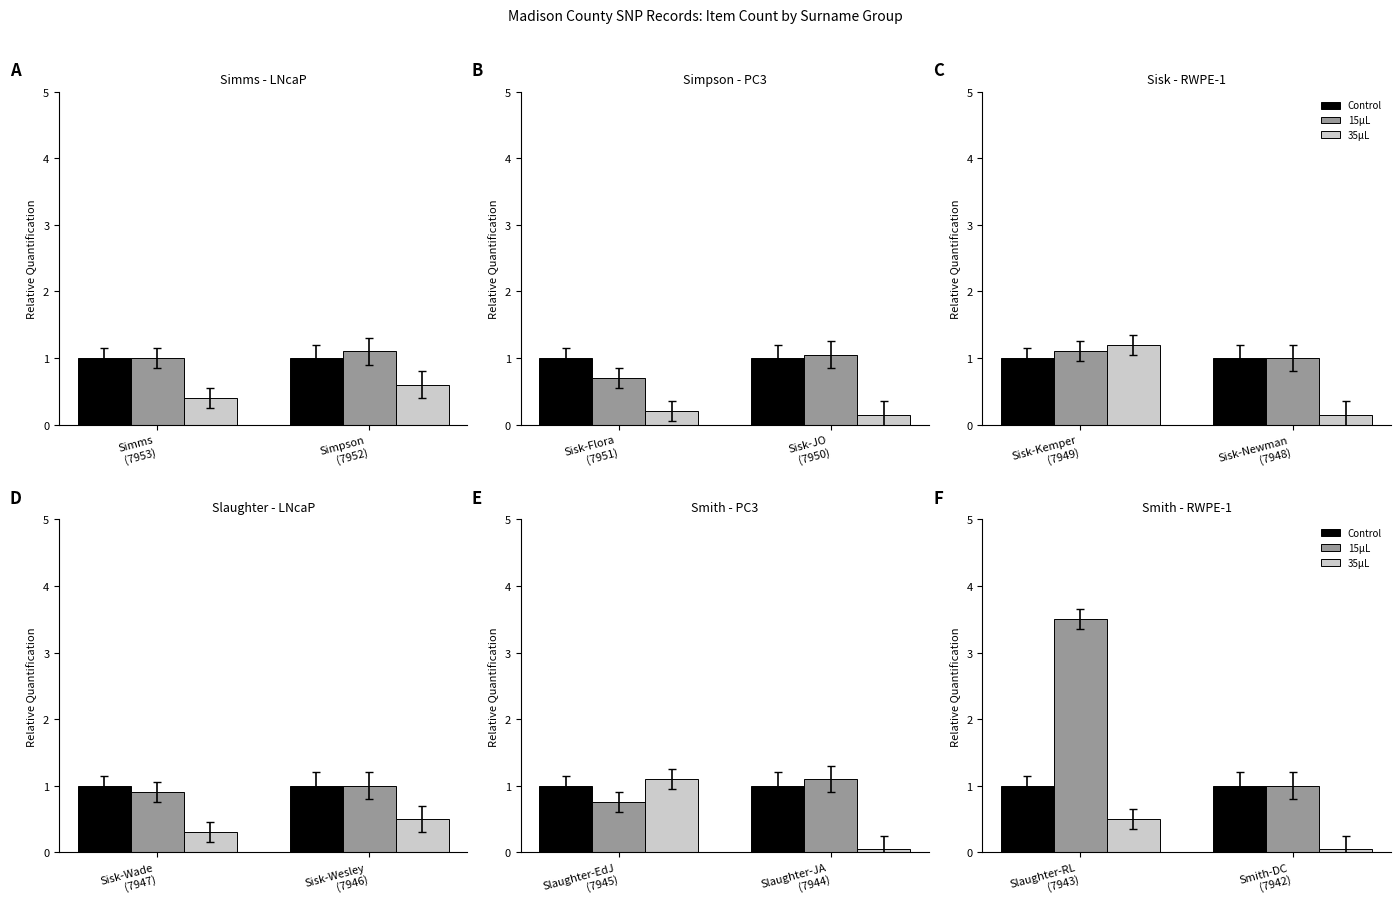

What is the label of the 2nd bar from the left?

Smith-DC (7942)